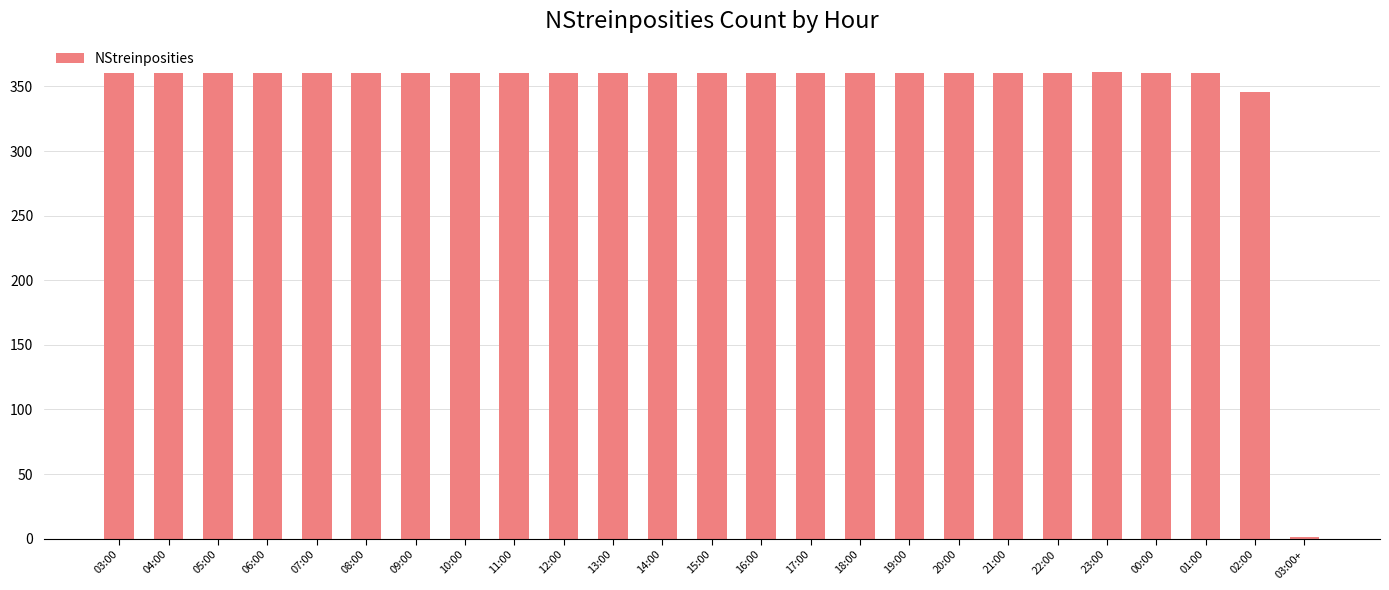

What is the average value?

345